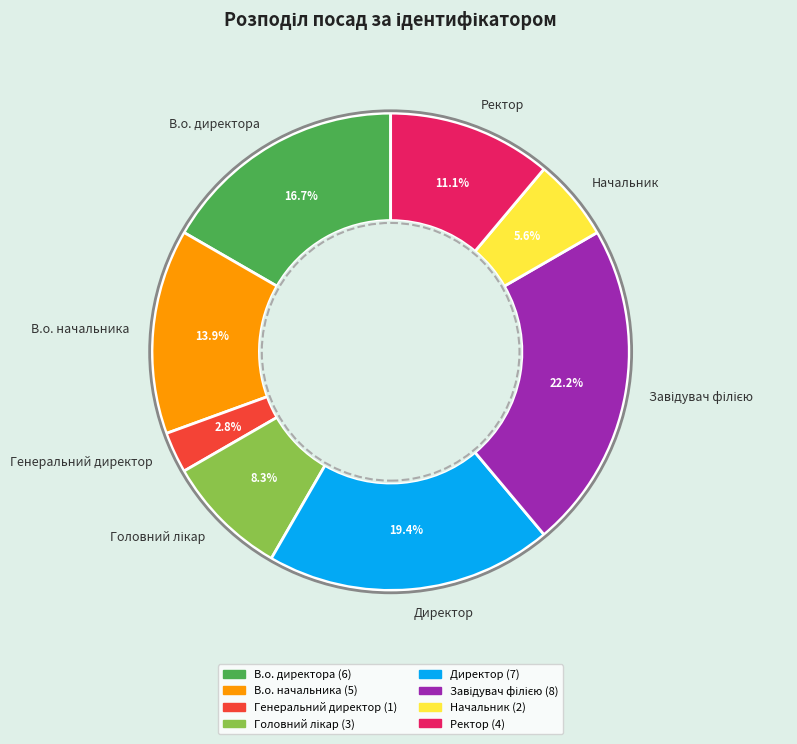

What percentage is NOT represented by Ректор?

88.9%